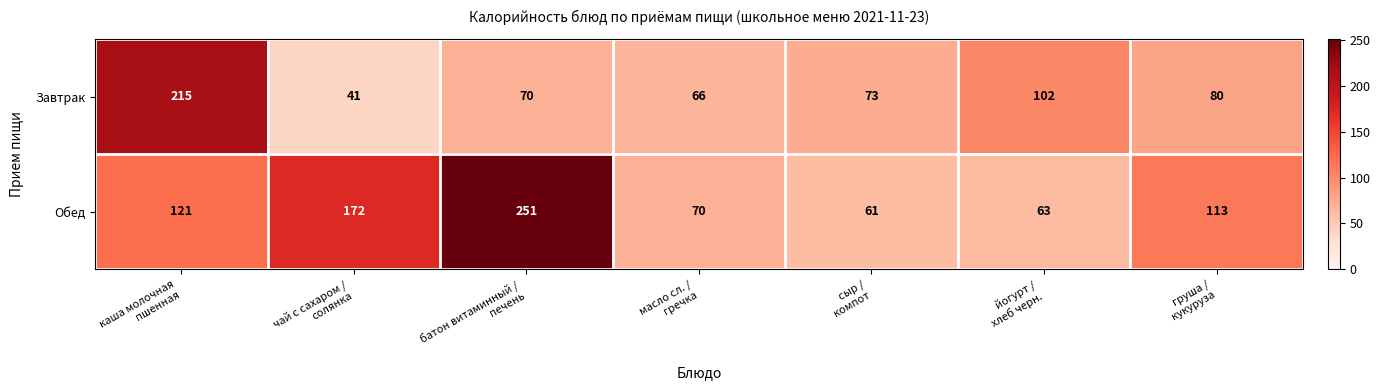

Between батон витаминный /
печень and сыр /
компот, which series saw the biggest shift?

Обед